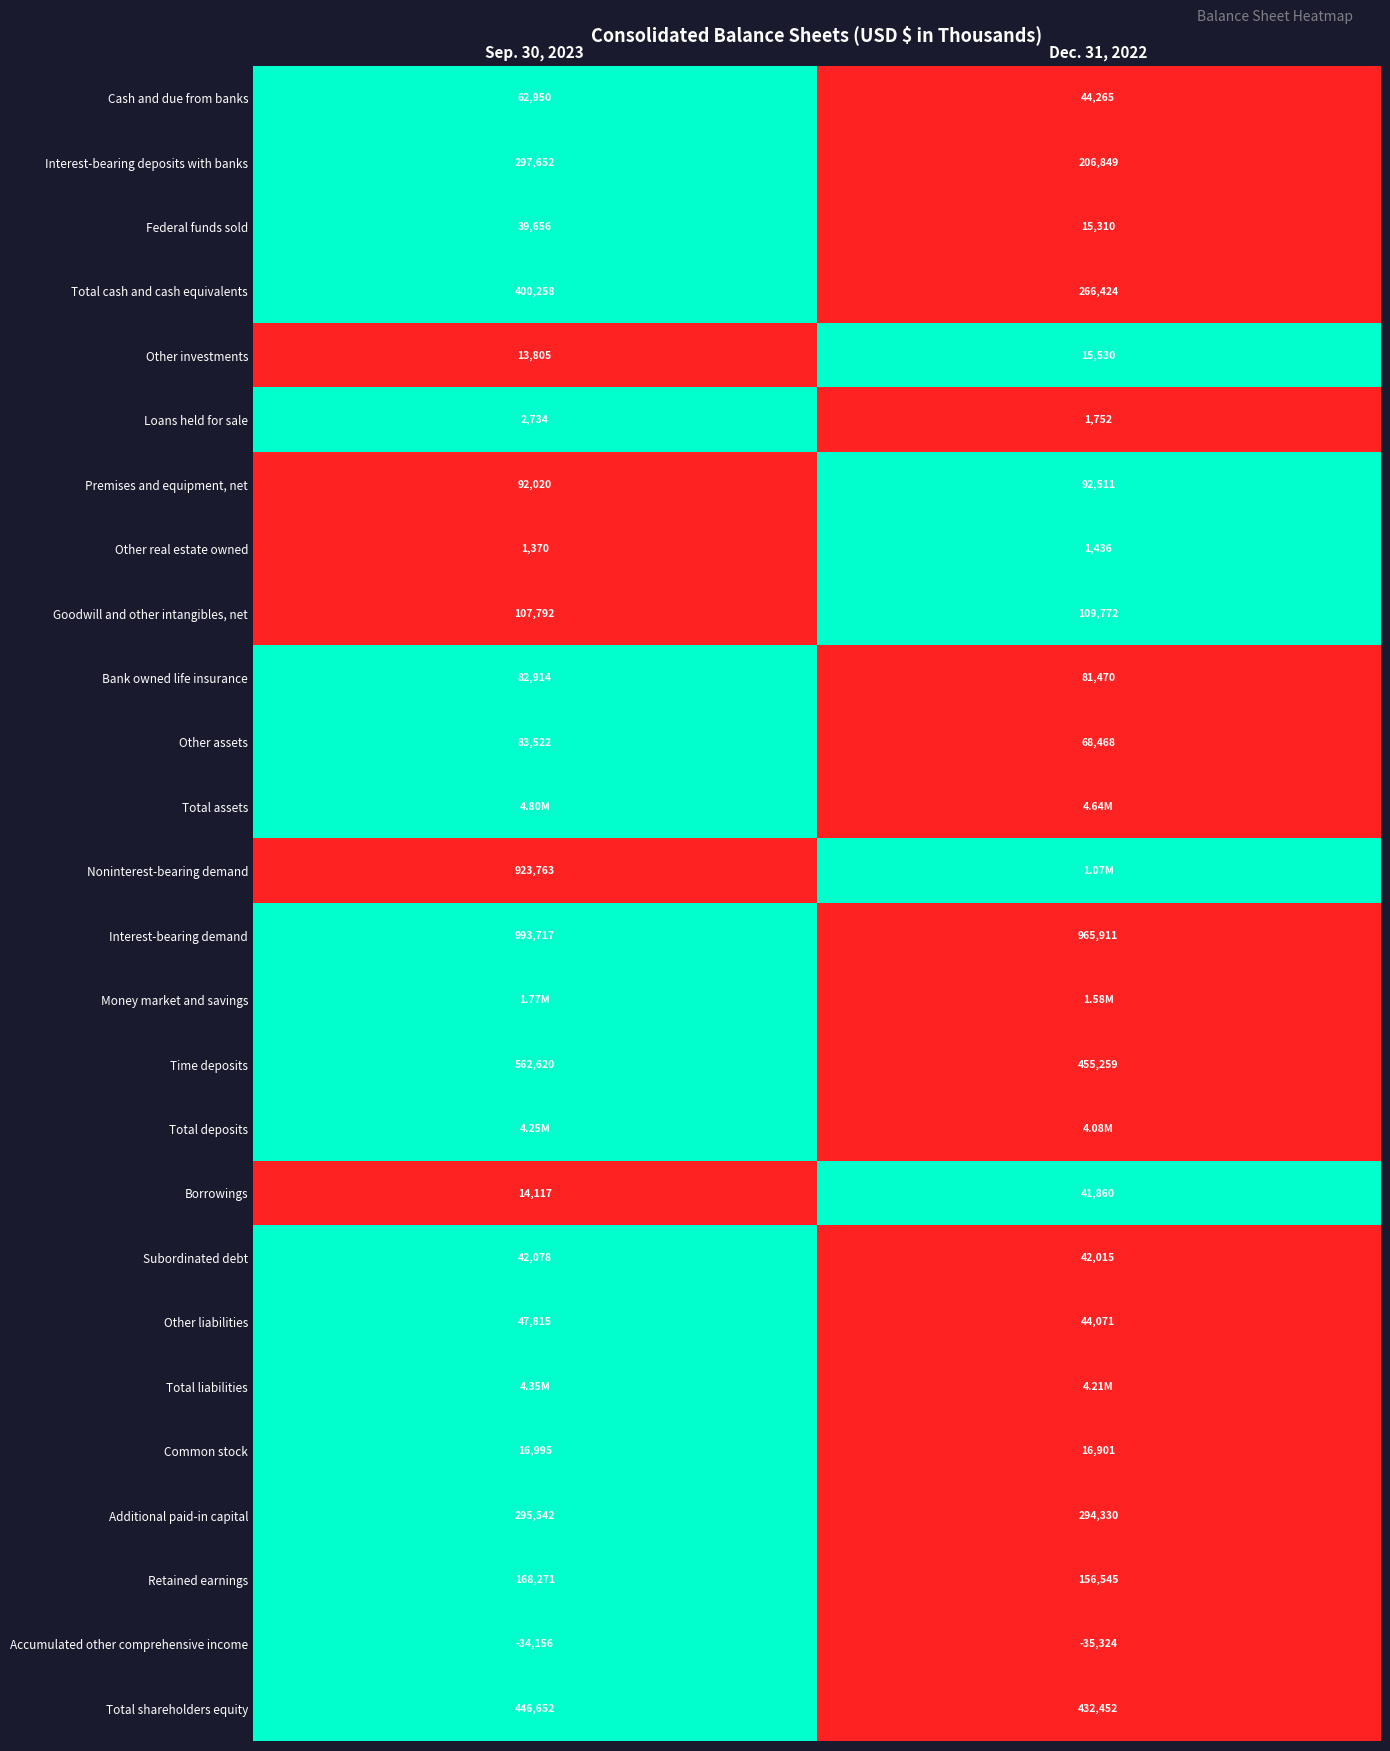

What is the average value of the Accumulated other comprehensive income series?

-34740